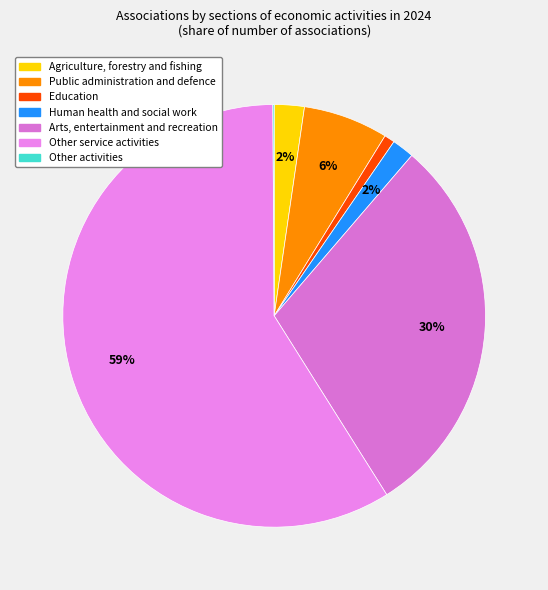

Which slice is the largest?

S Other service activities